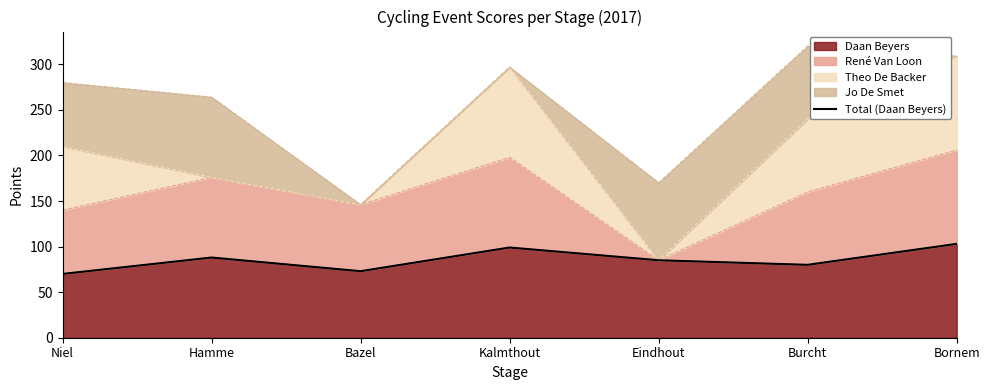

The value at Burcht is 80. True or false?

True